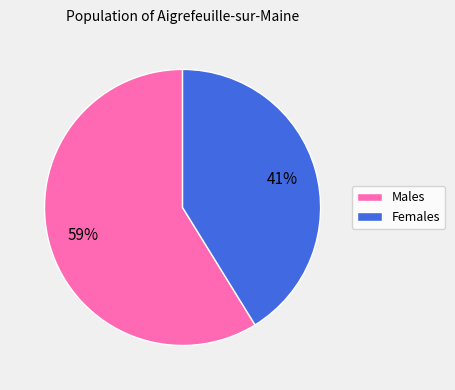

Is there a majority slice in this chart?

Yes